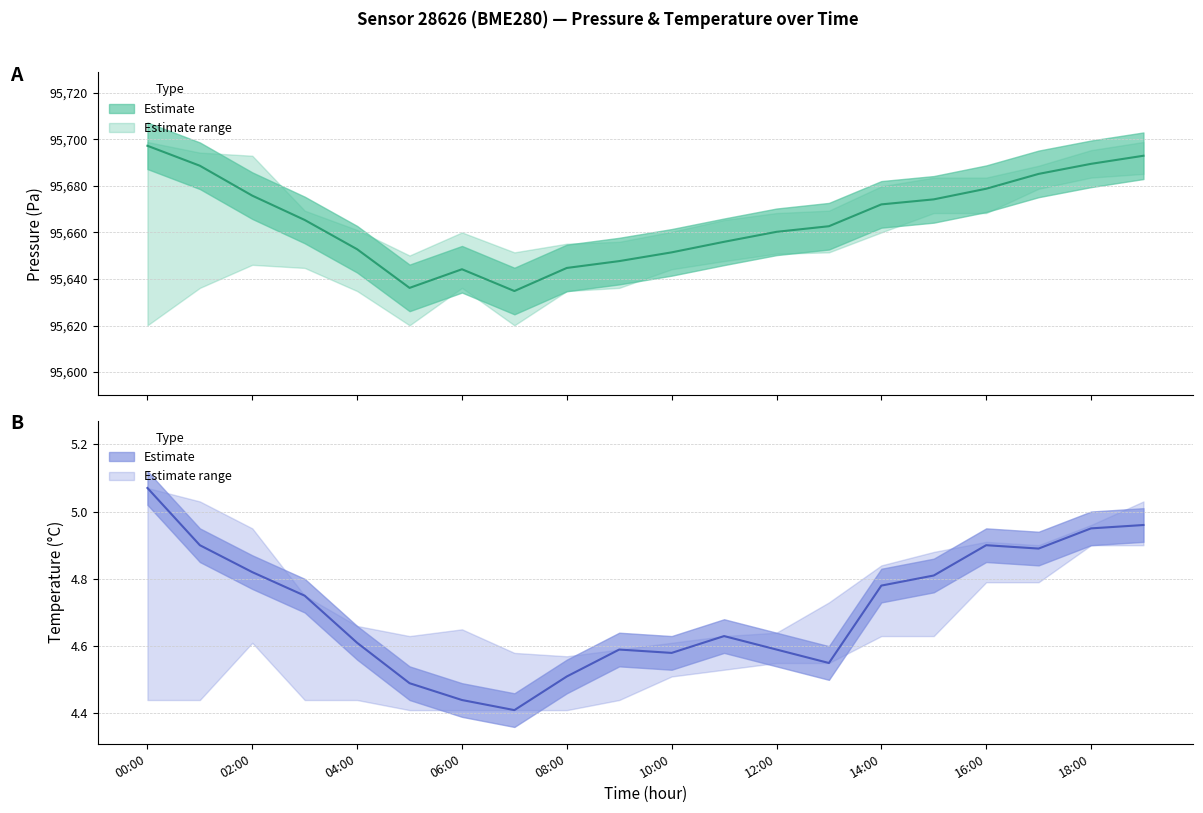

True or false: Pressure (mean) and Temperature (mean) intersect in this chart.

False